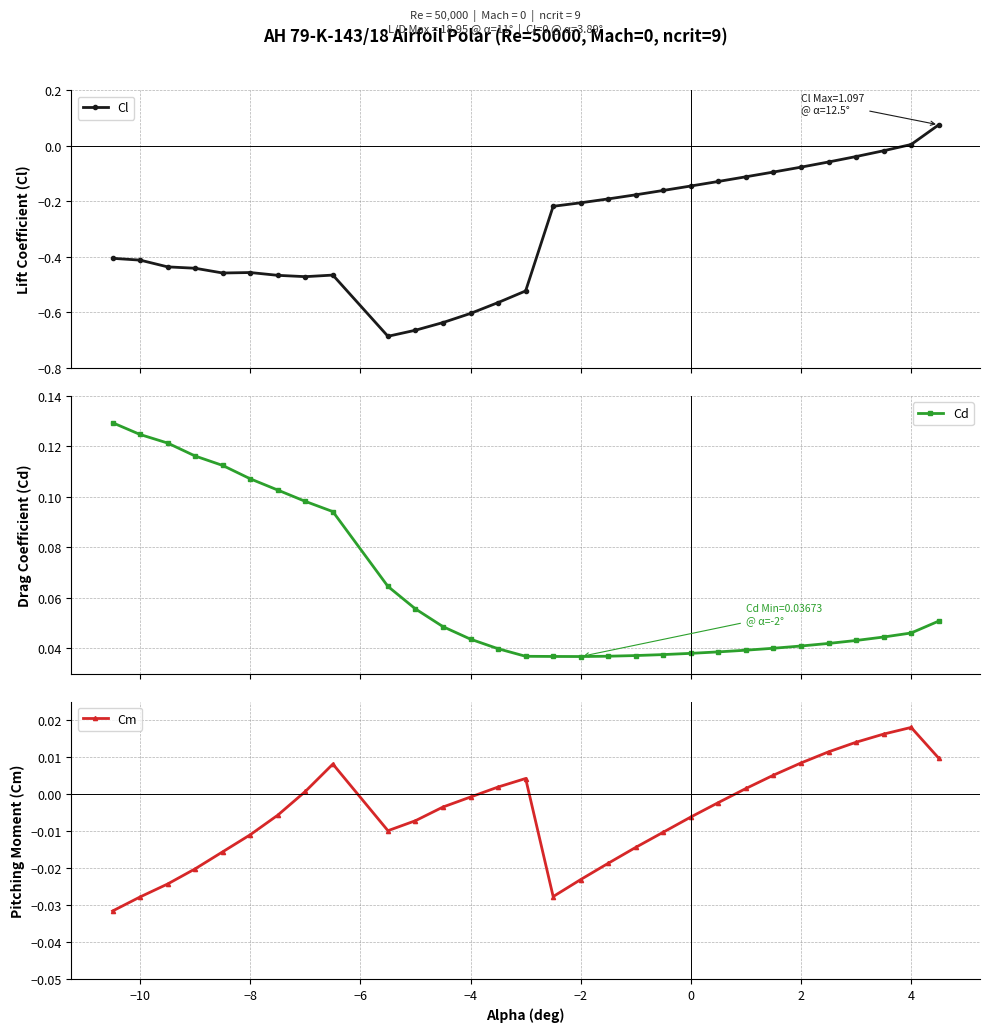

True or false: Cm has more than 2 points higher than both neighbors.

True